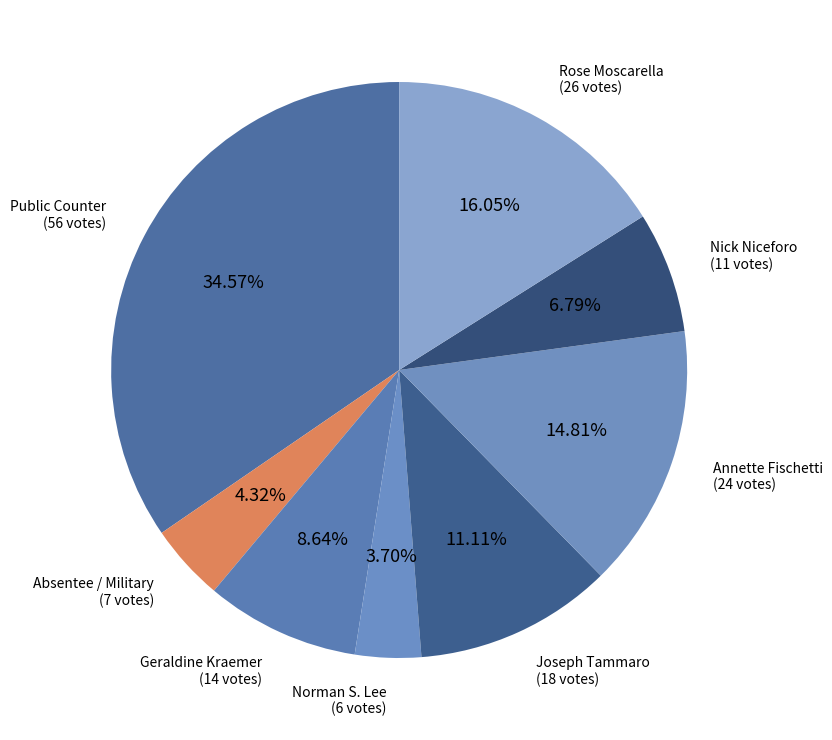

How many slices are in this pie chart?

8